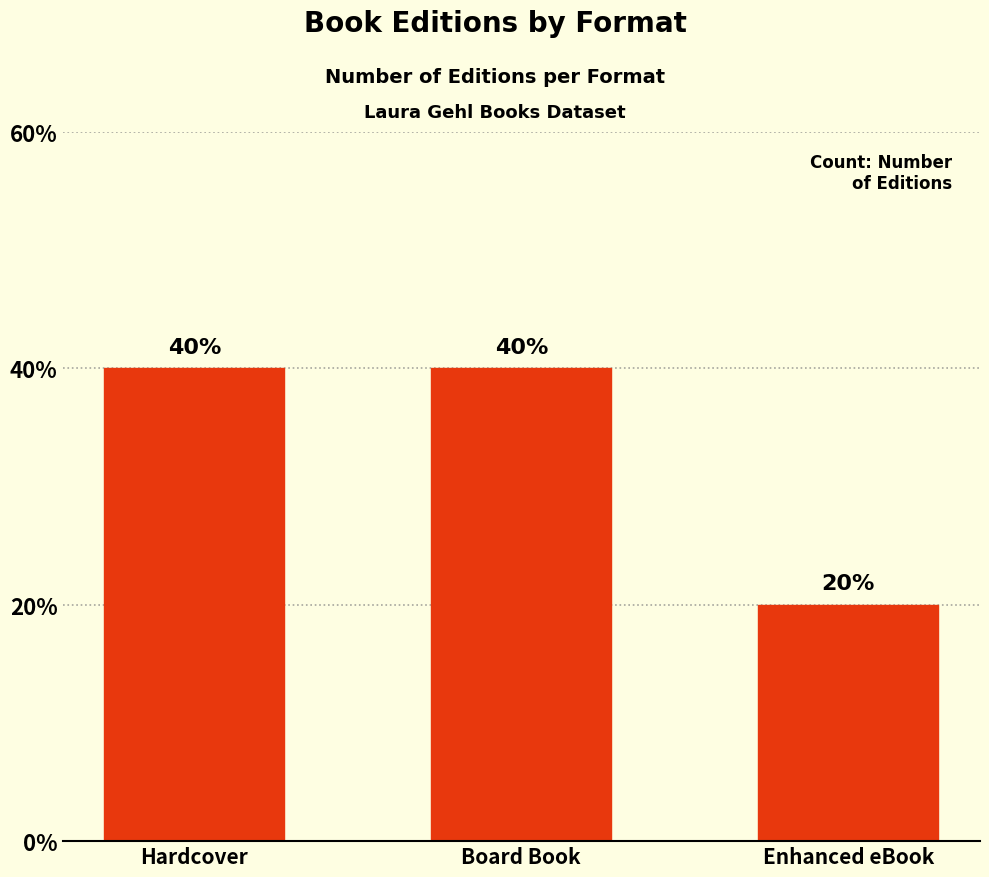

Does the chart contain any negative values?

No